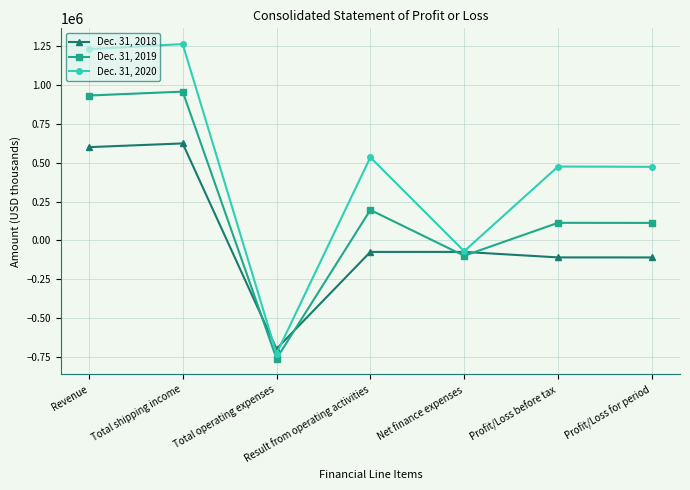

What is the greatest value displayed?

1263590